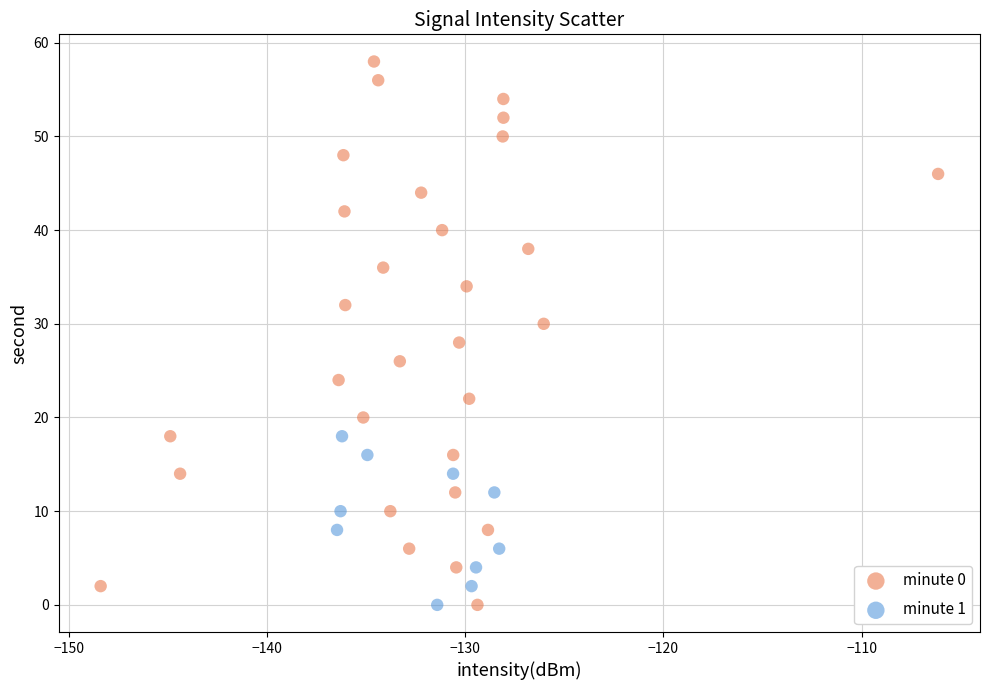

Which series has the largest Y range (max minus min)?

minute 0